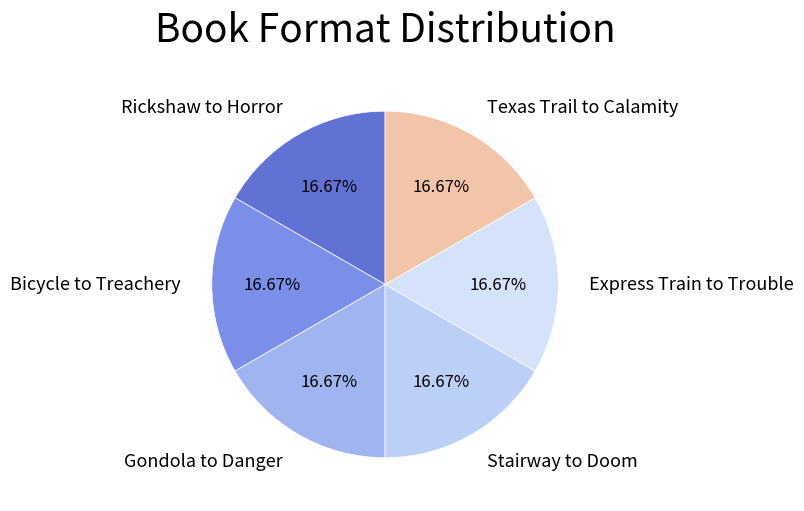

What is the ratio of the value at Bicycle to Treachery to the value at Rickshaw to Horror?

1.0